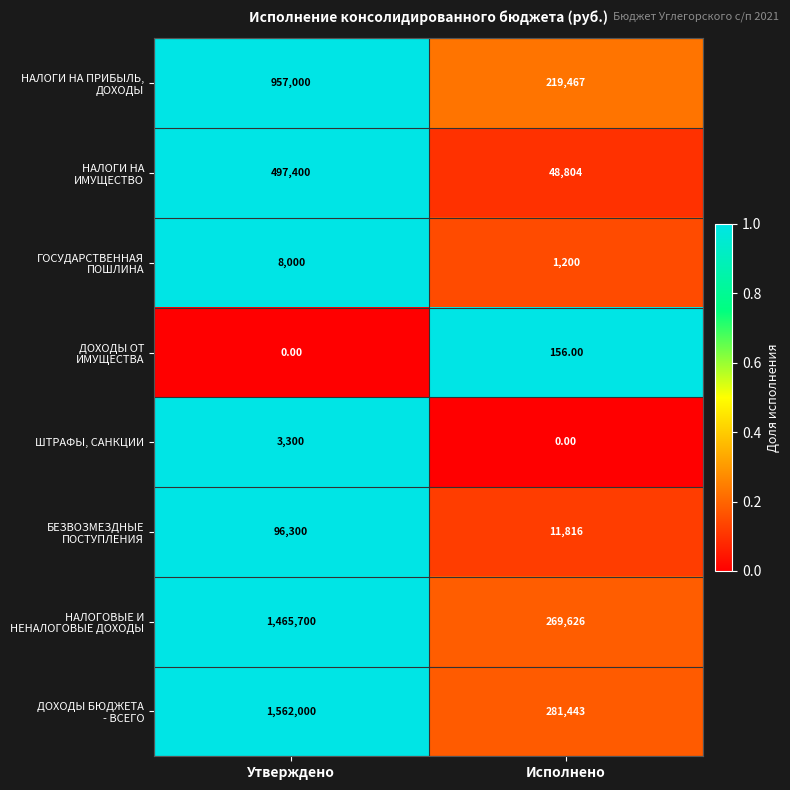

What is the difference between the highest and lowest values at Исполнено?

281443